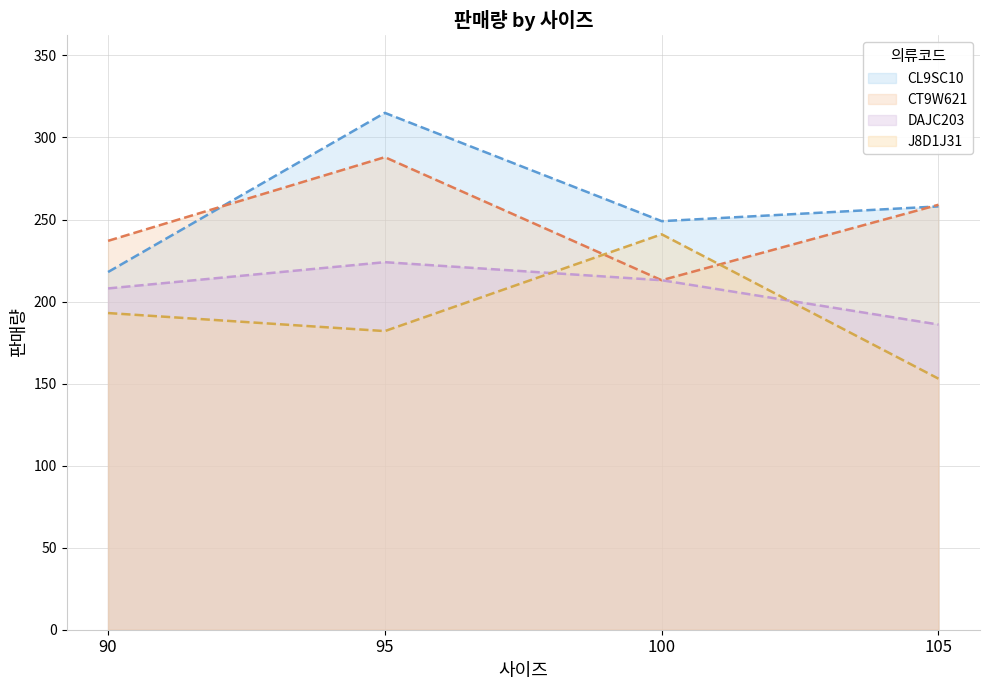

The value of DAJC203 at 95 is 224. True or false?

True